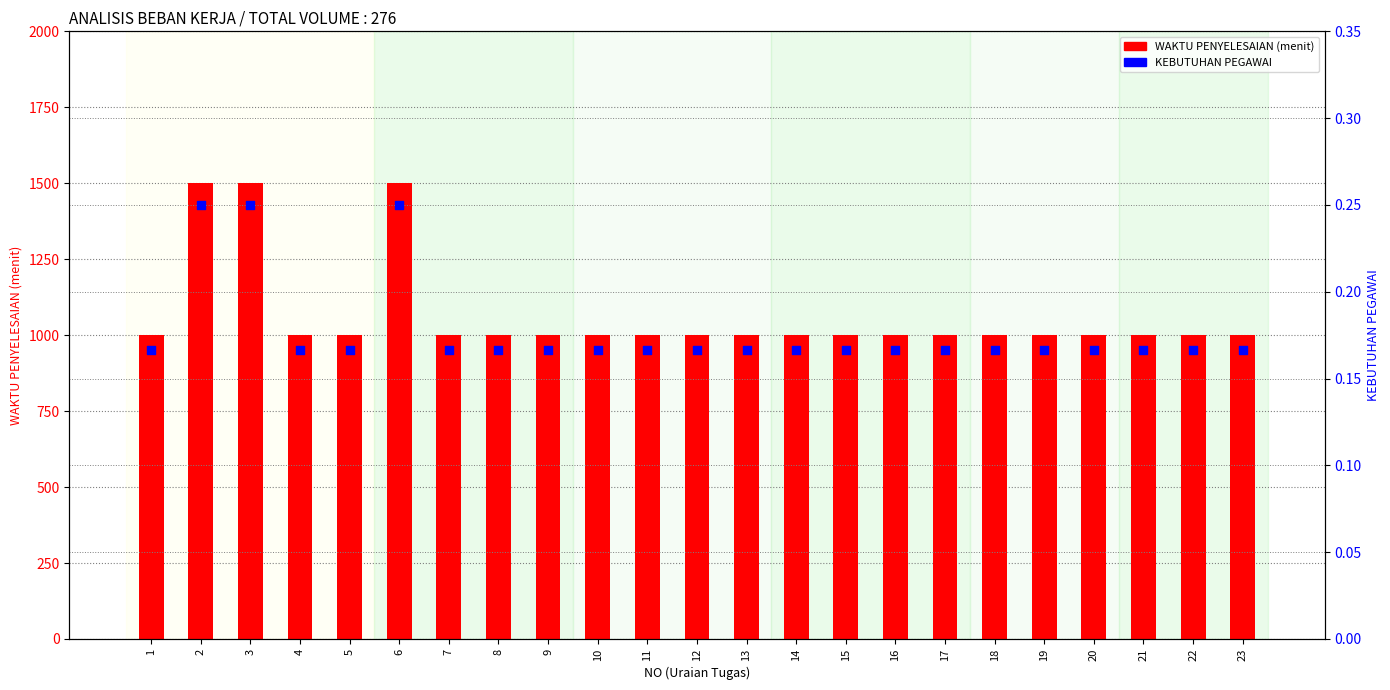

Is the value of WAKTU PENYELESAIAN (menit) at 19 greater than the value of KEBUTUHAN PEGAWAI at 6?

Yes